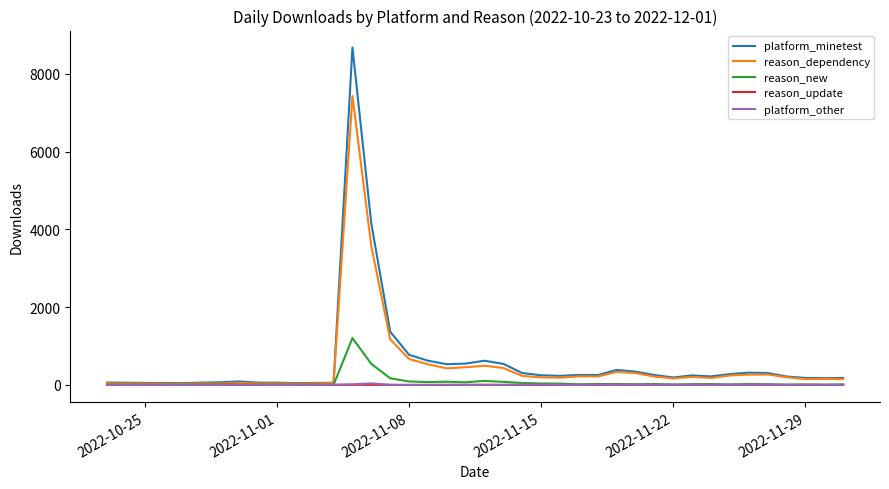

List the series in order of their peak value, highest first.

platform_minetest, reason_dependency, reason_new, platform_other, reason_update